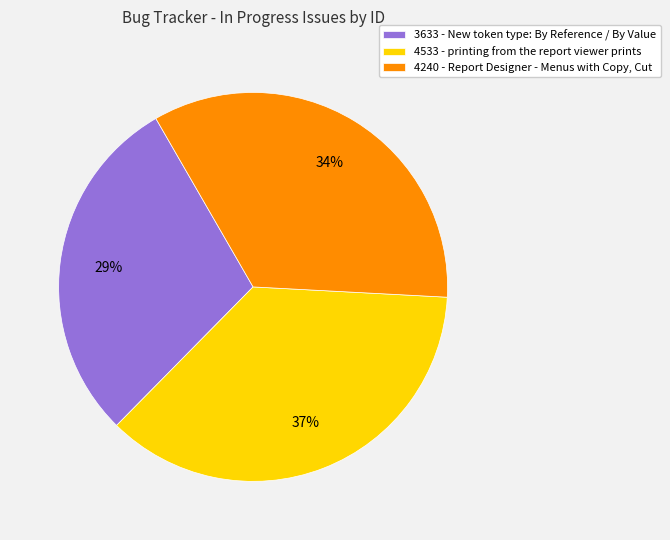

What is the smallest slice in the pie chart?

3633 - New token type: By Reference / By Value